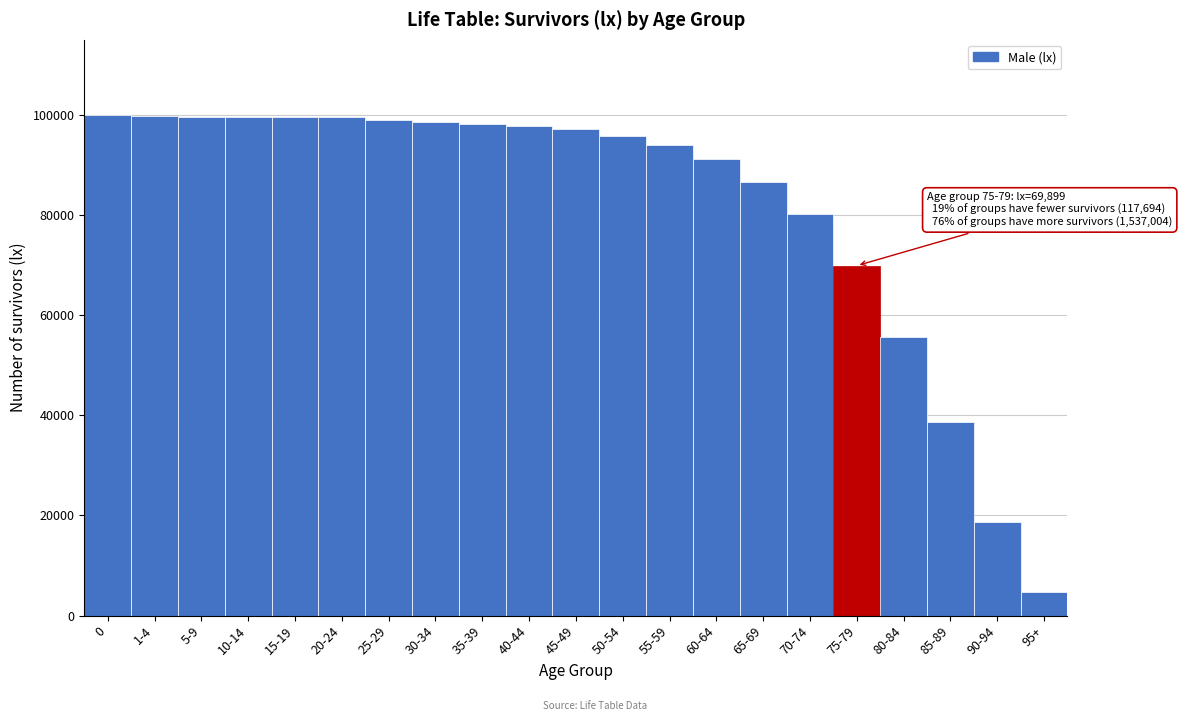

What is the ratio of the value at 10-14 to the value at 55-59?

1.1